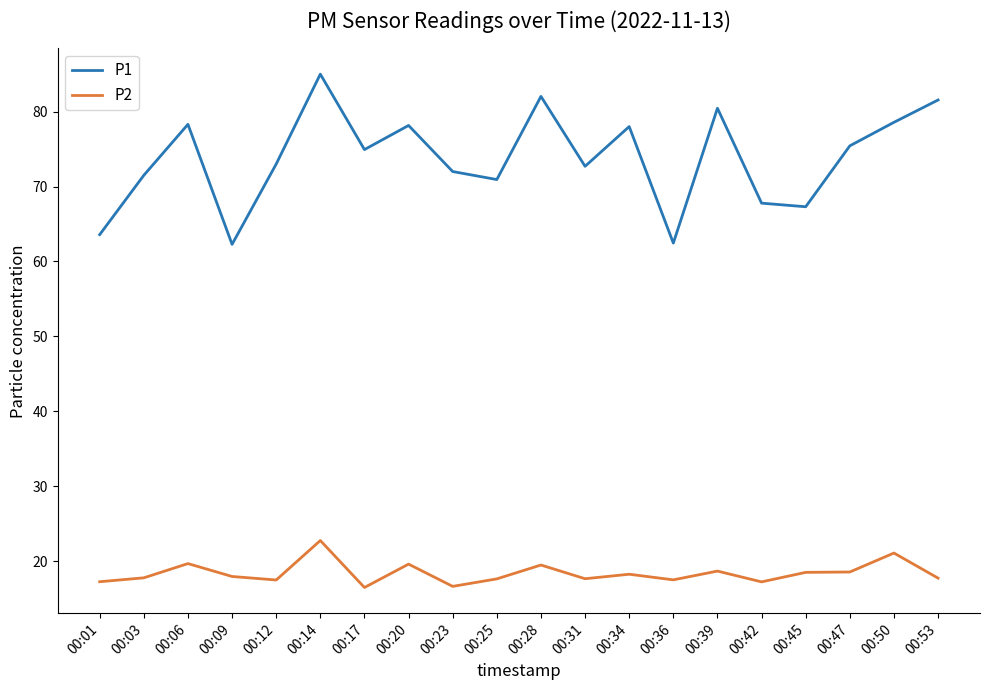

True or false: P1 and P2 cross at least once.

False